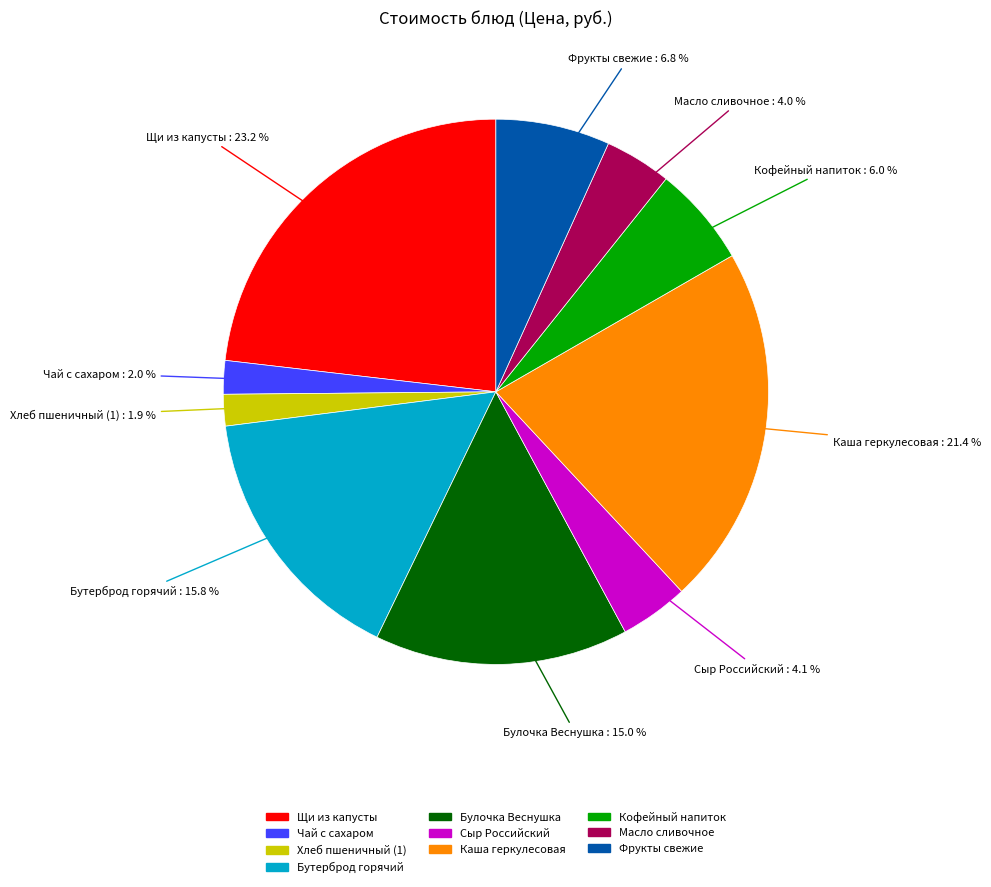

Is there any slice that represents more than half of the pie?

No